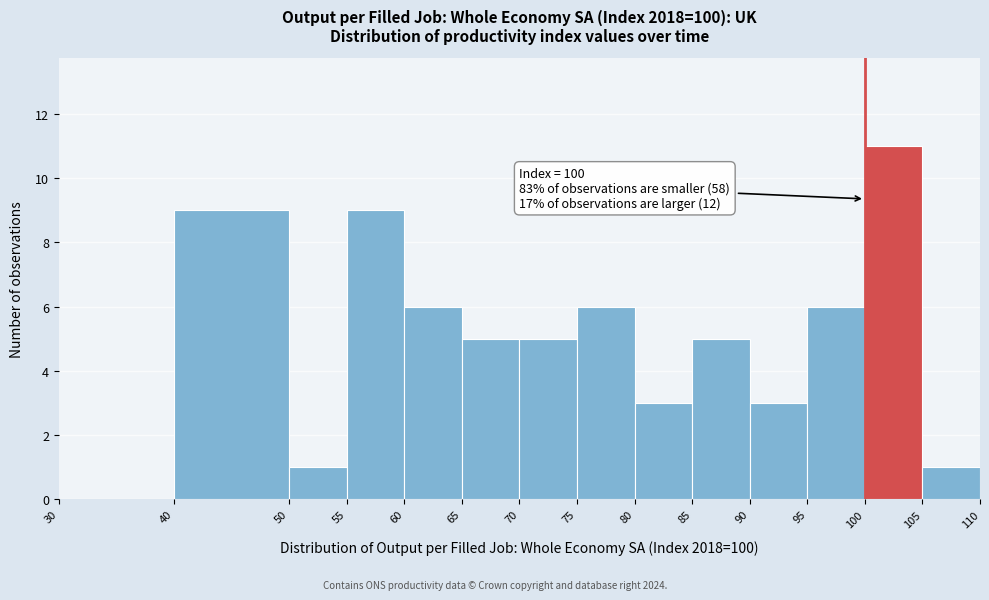

Which range on the x-axis has the tallest bar?

100 to 105